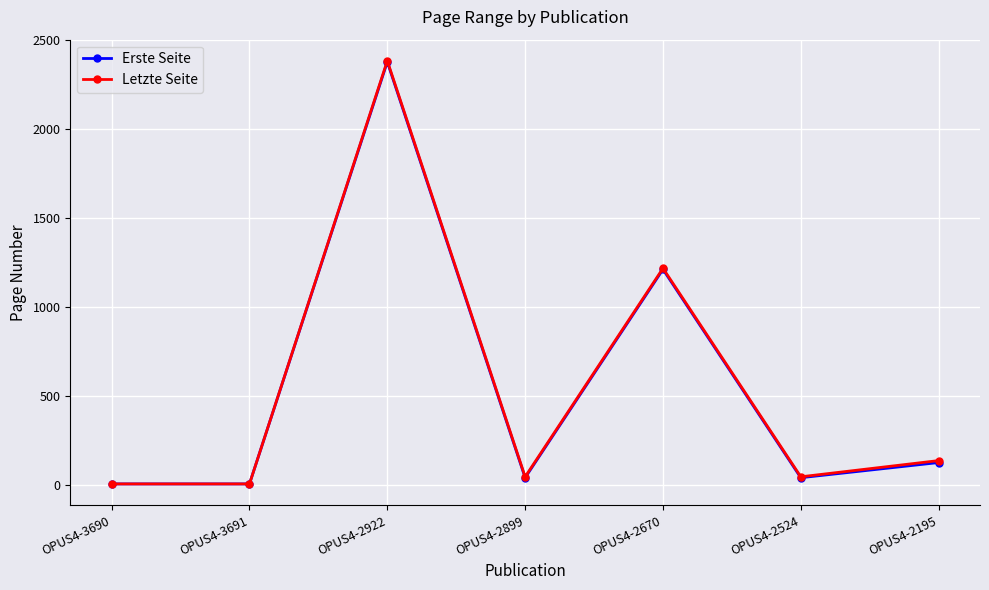

Where does the Erste Seite series first go above 43?

OPUS4-2922